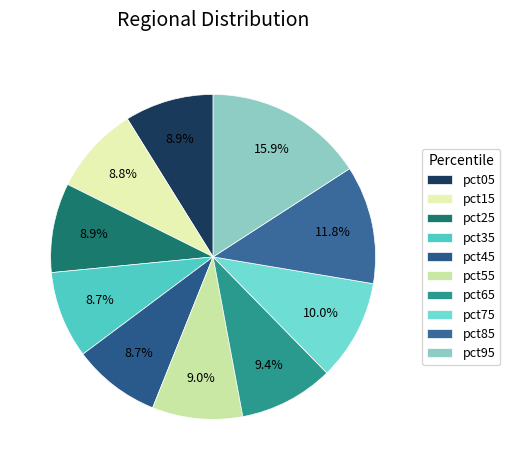

Which slice is the largest?

pct95